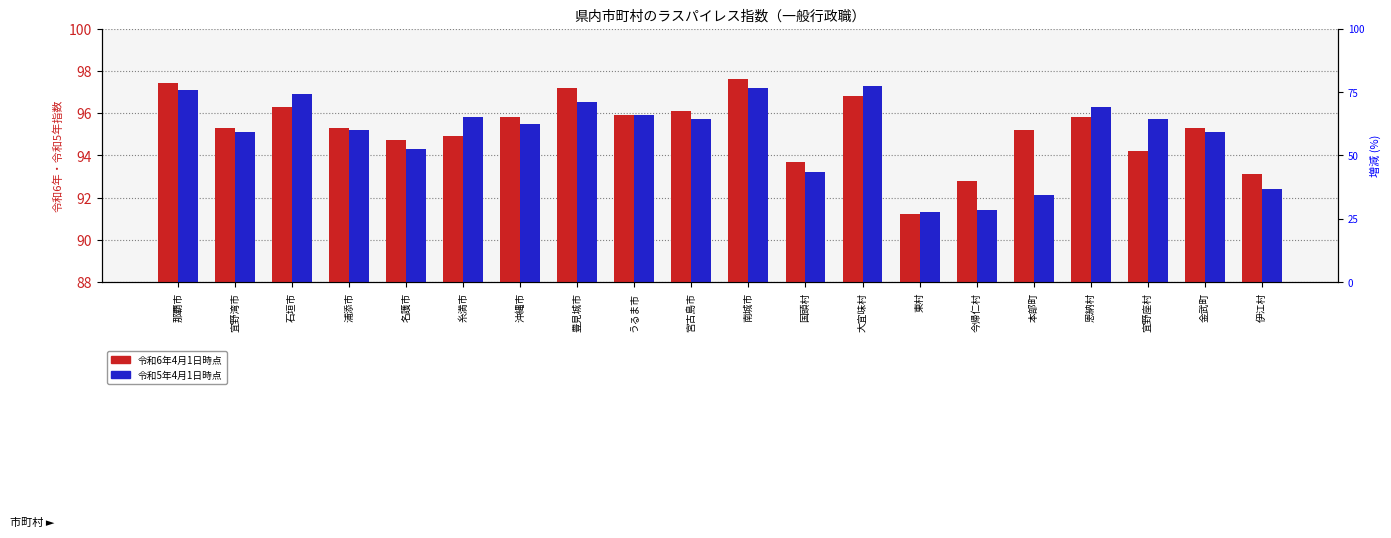

Between 大宜味村 and 糸満市, which is larger?

大宜味村